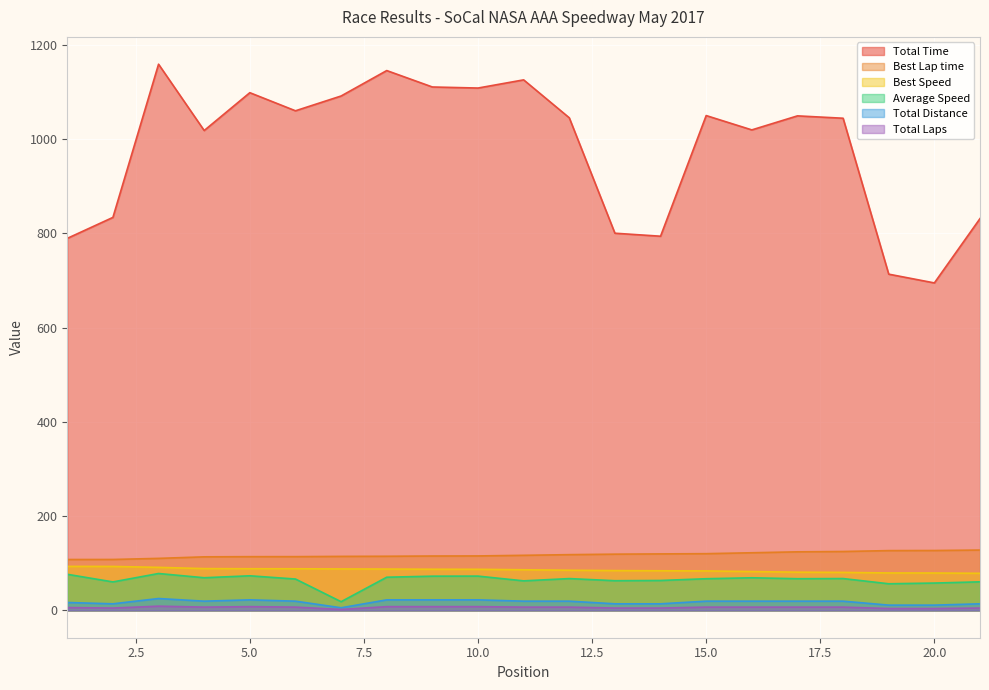

At how many categories does at least one series exceed 1158?

1